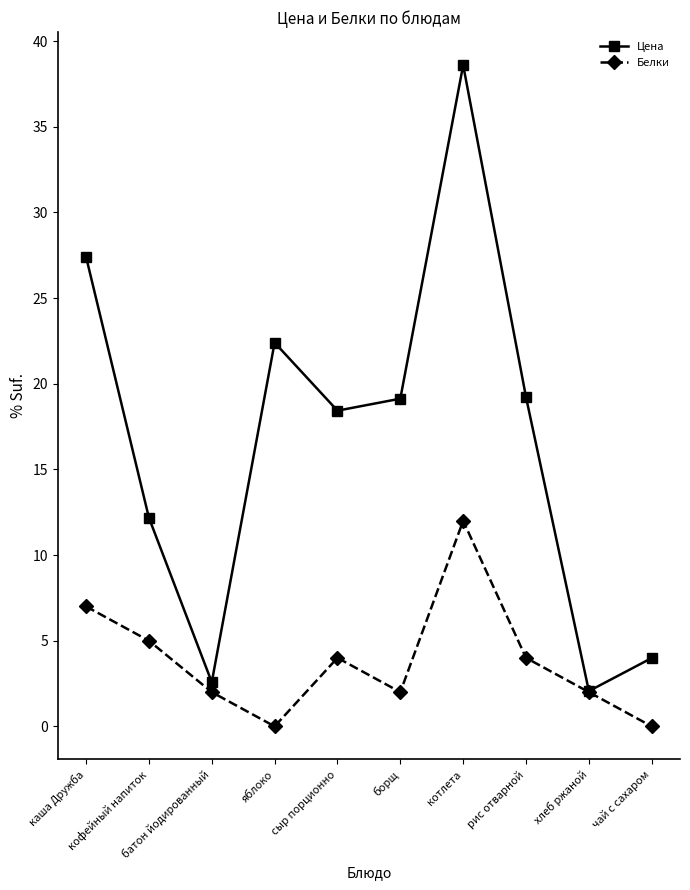

Which series has the largest range (max minus min)?

Цена